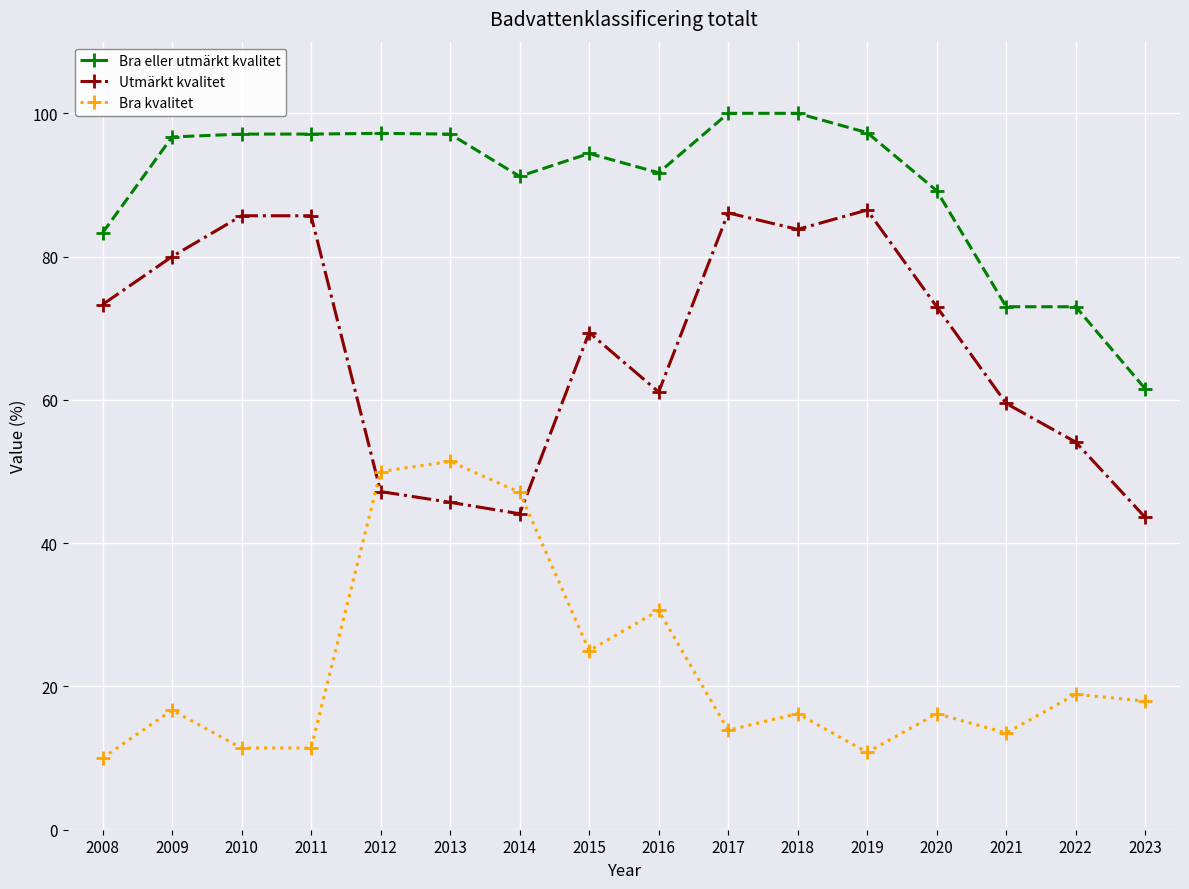

Where does the Bra kvalitet series first go above 16?

2009